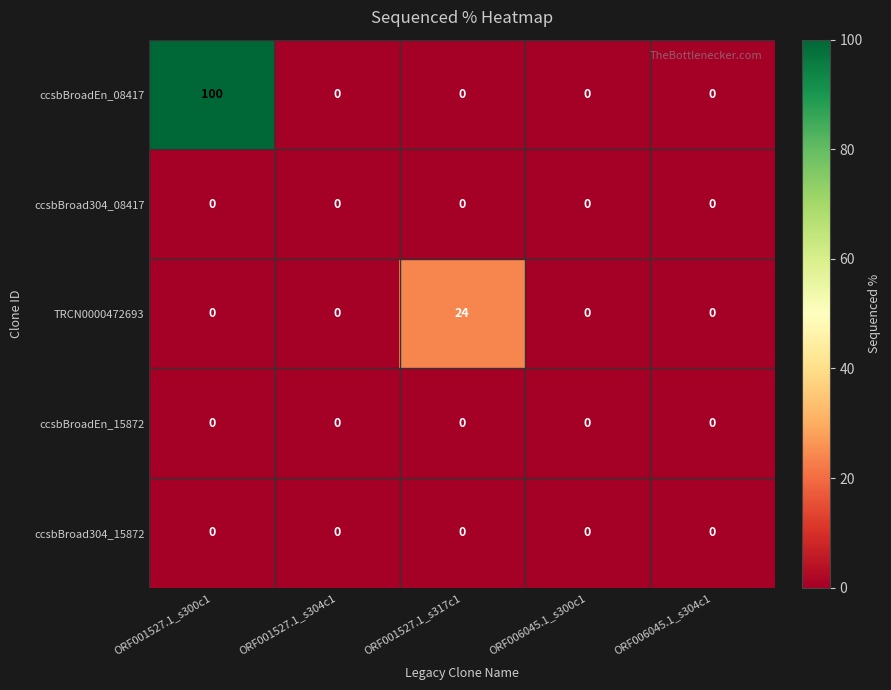

Reading left to right, list all the values displayed in this chart.

ccsbBroadEn_08417: 100	0	0	0	0
ccsbBroad304_08417: 0	0	0	0	0
TRCN0000472693: 0	0	24	0	0
ccsbBroadEn_15872: 0	0	0	0	0
ccsbBroad304_15872: 0	0	0	0	0